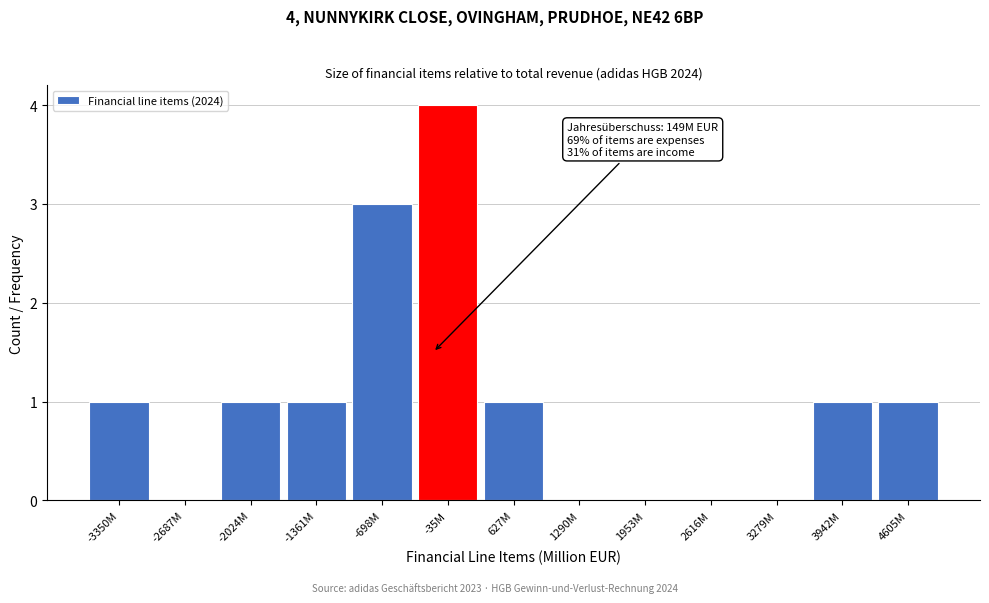

Reading left to right, what are all the values shown in this chart?

-3350M=1	-2687M=0	-2024M=1	-1361M=1	-698M=3	-35M=4	627M=1	1290M=0	1953M=0	2616M=0	3279M=0	3942M=1	4605M=1